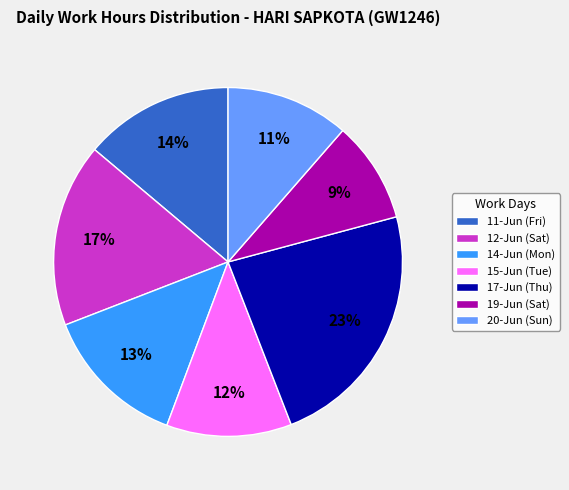

To the nearest percent, what percentage of the pie is 20-Jun (Sun)?

11%